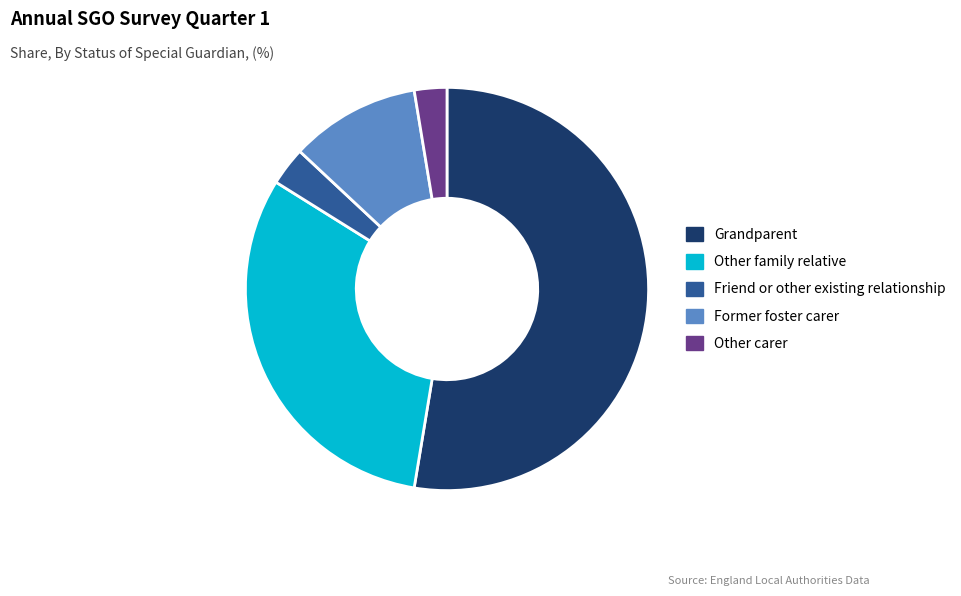

Is it true that Friend or other existing relationship is 13% of the pie?

False